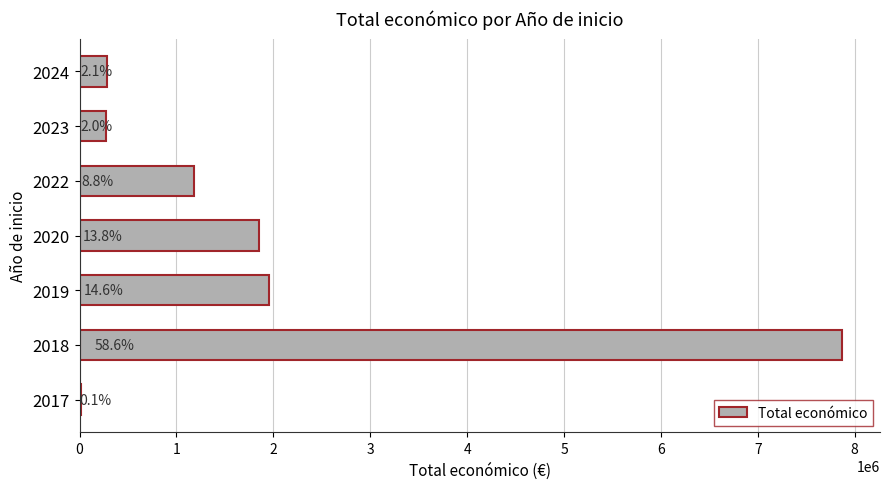

Are the bars grouped side by side (vs. stacked)?

No